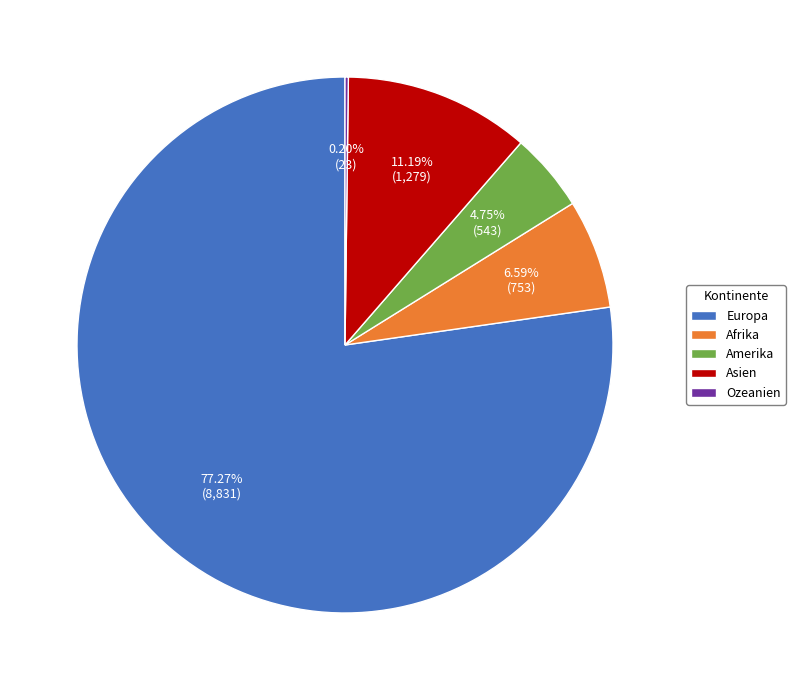

To the nearest percent, what portion does Amerika represent?

5%